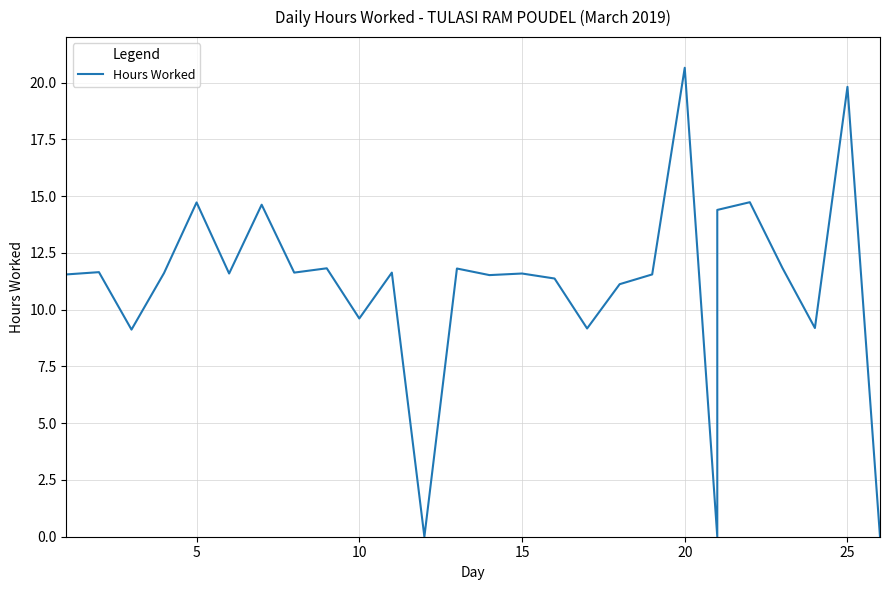

What is the greatest value displayed?

20.6